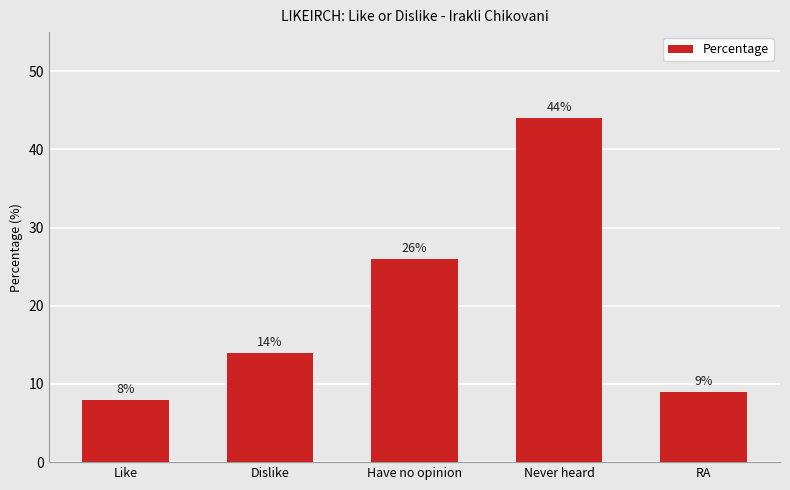

How many series are shown in this chart?

1